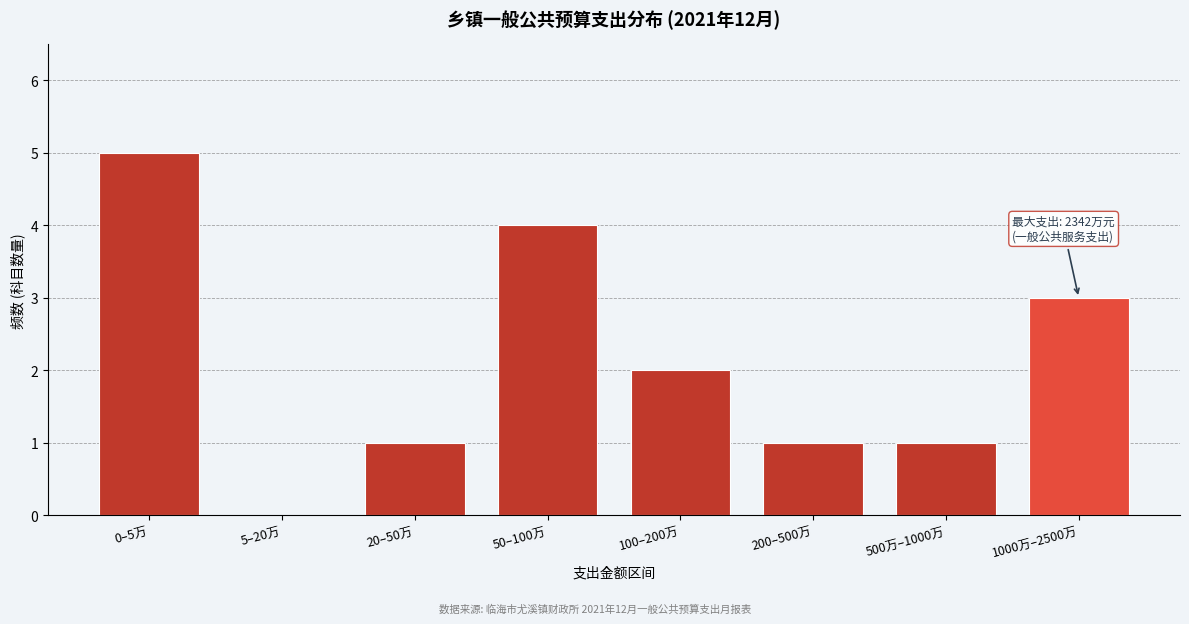

Reading right to left, transcribe all the data shown in this chart.

1000万–2500万=3	500万–1000万=1	200–500万=1	100–200万=2	50–100万=4	20–50万=1	5–20万=0	0–5万=5